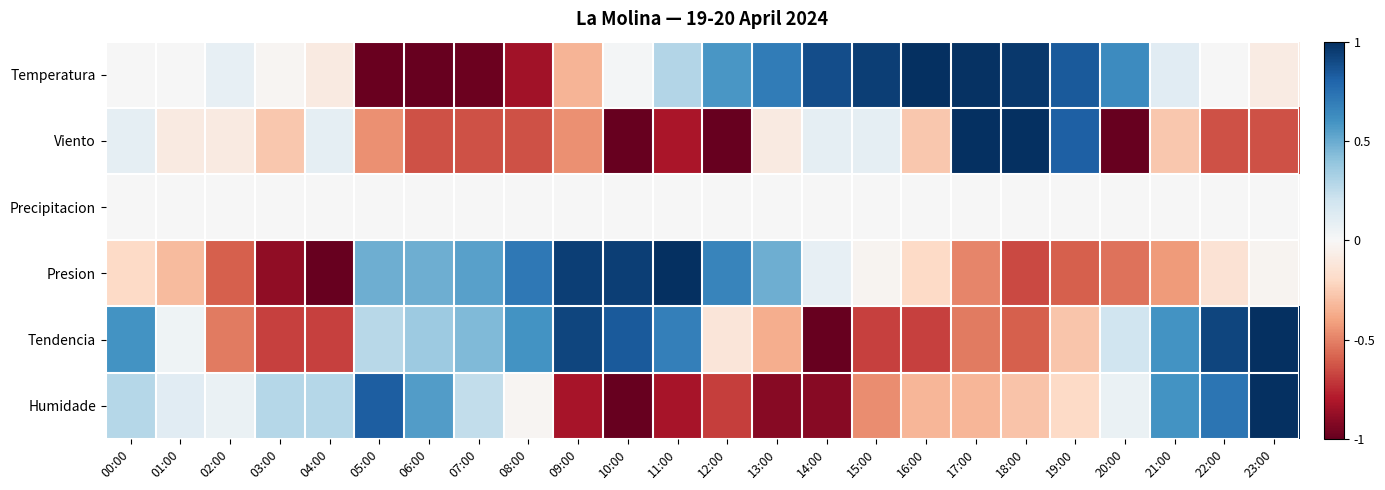

Between 01:00 and 19:00, which series saw the biggest shift?

Viento